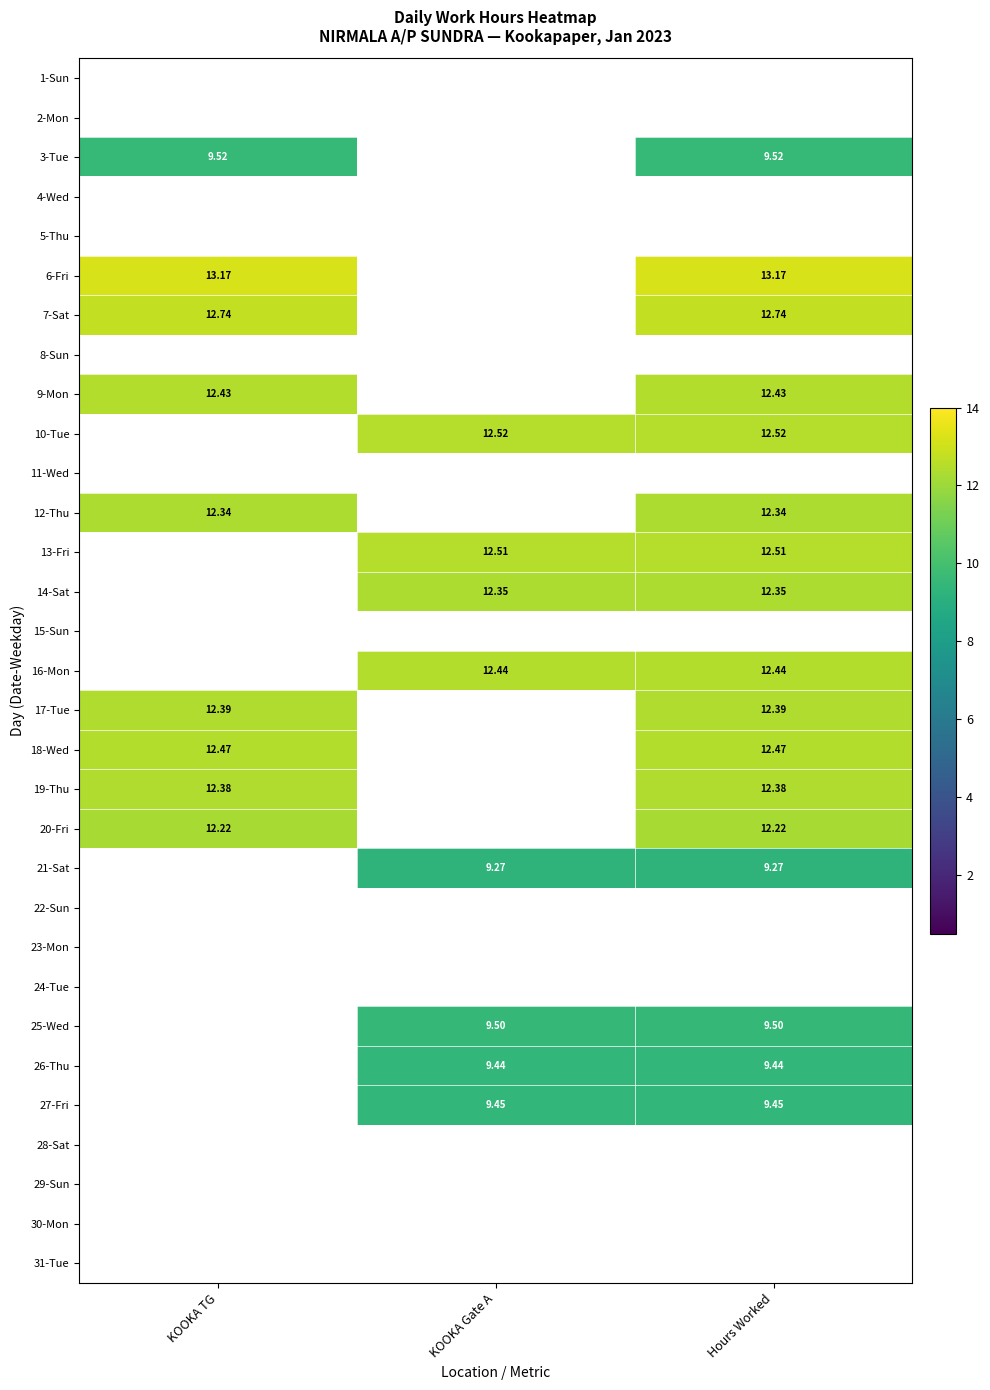

Where does the 14-Sat series first go above 12?

KOOKA Gate A